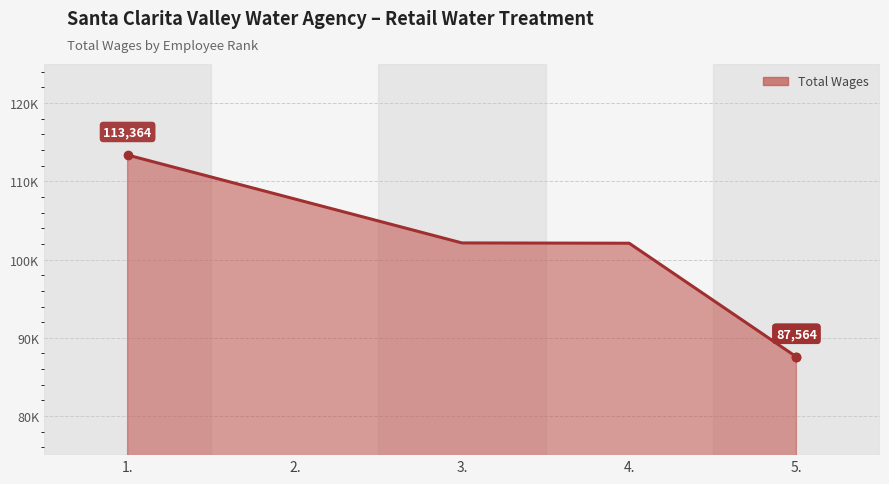

Does the chart display data point markers on the line(s)?

No